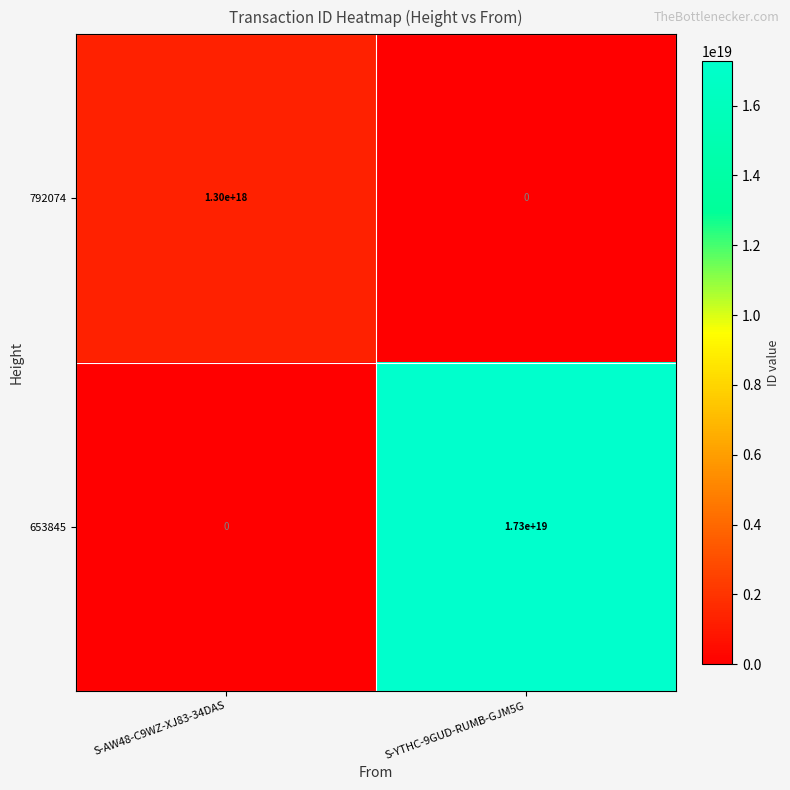

Is the value of 792074 at S-AW48-C9WZ-XJ83-34DAS greater than the value of 653845 at S-YTHC-9GUD-RUMB-GJM5G?

No